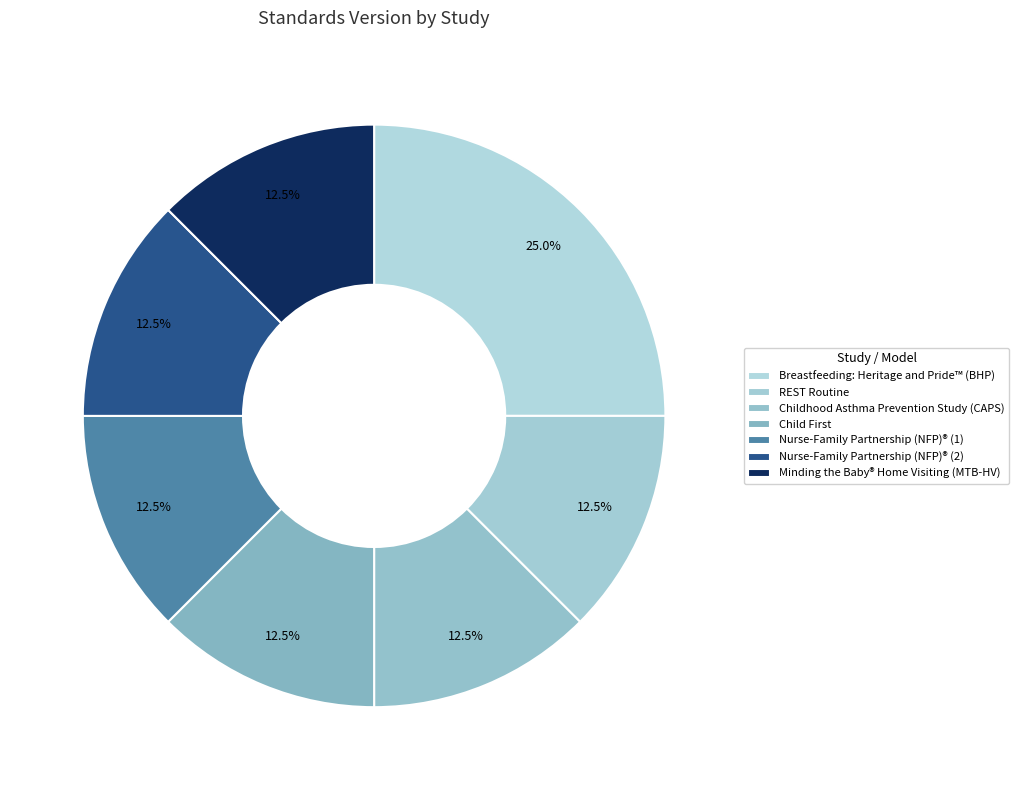

How many slices are in this pie chart?

7